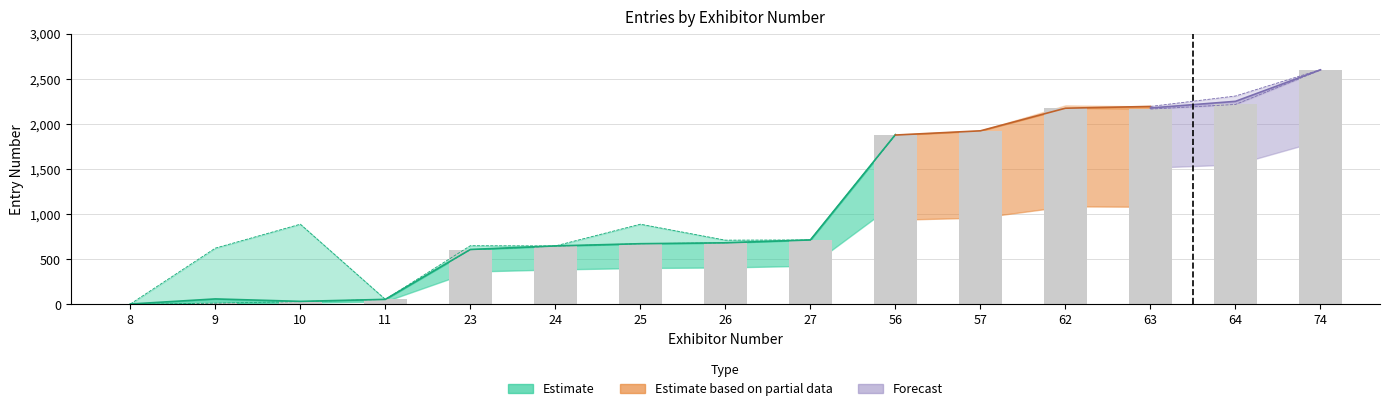

Reading right to left, list all the values displayed in this chart.

2600.0	2218.7	2167.1	2176.9	1926.0	1879.3	713.3	681.4	674.0	646.9	607.6	56.6	32.0	14.8	0.0